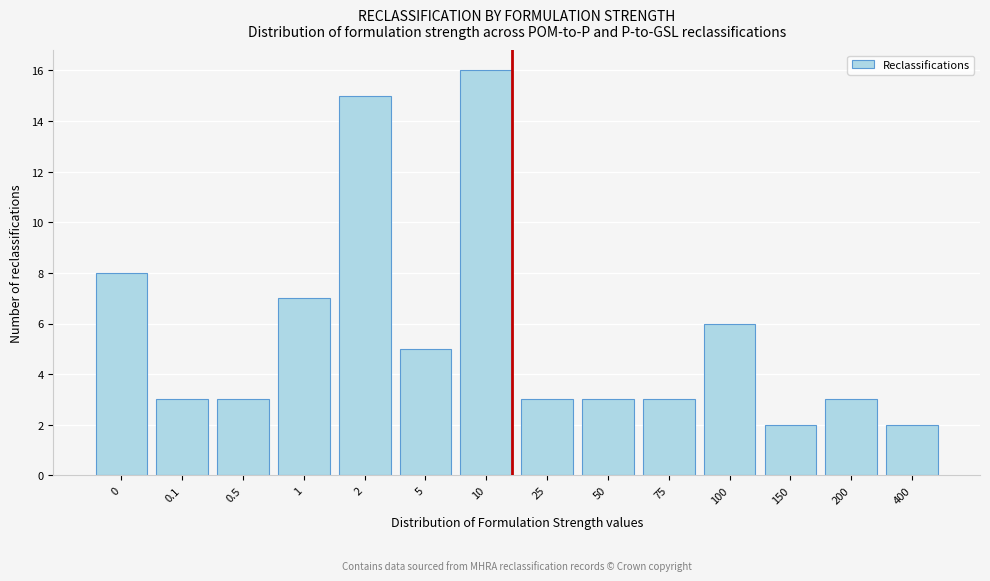

Reading left to right, transcribe all the data shown in this chart.

8	3	3	7	15	5	16	3	3	3	6	2	3	2